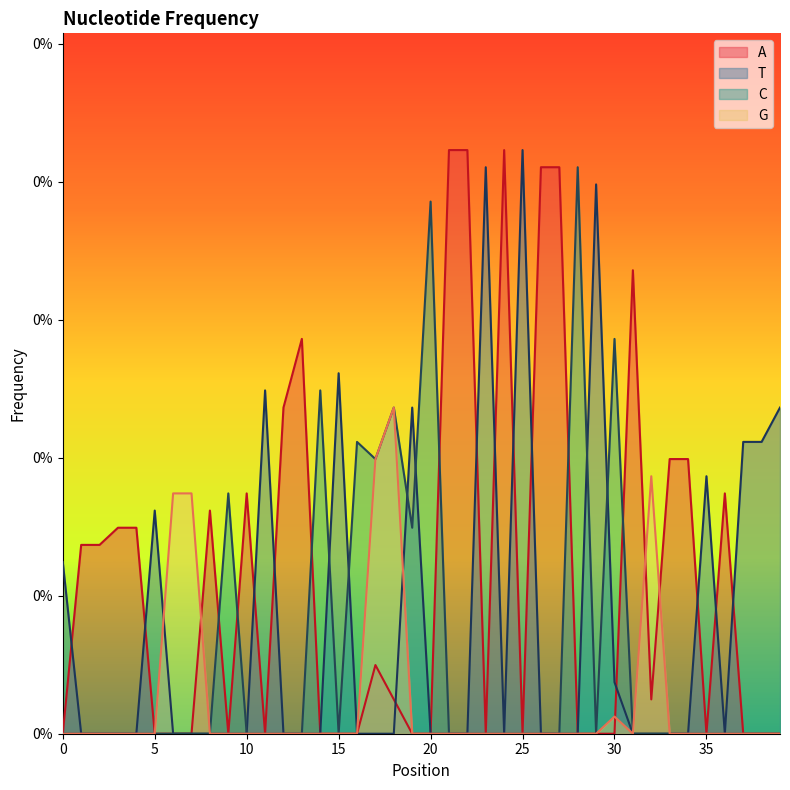

What is the label of the 28th point from the right?

12